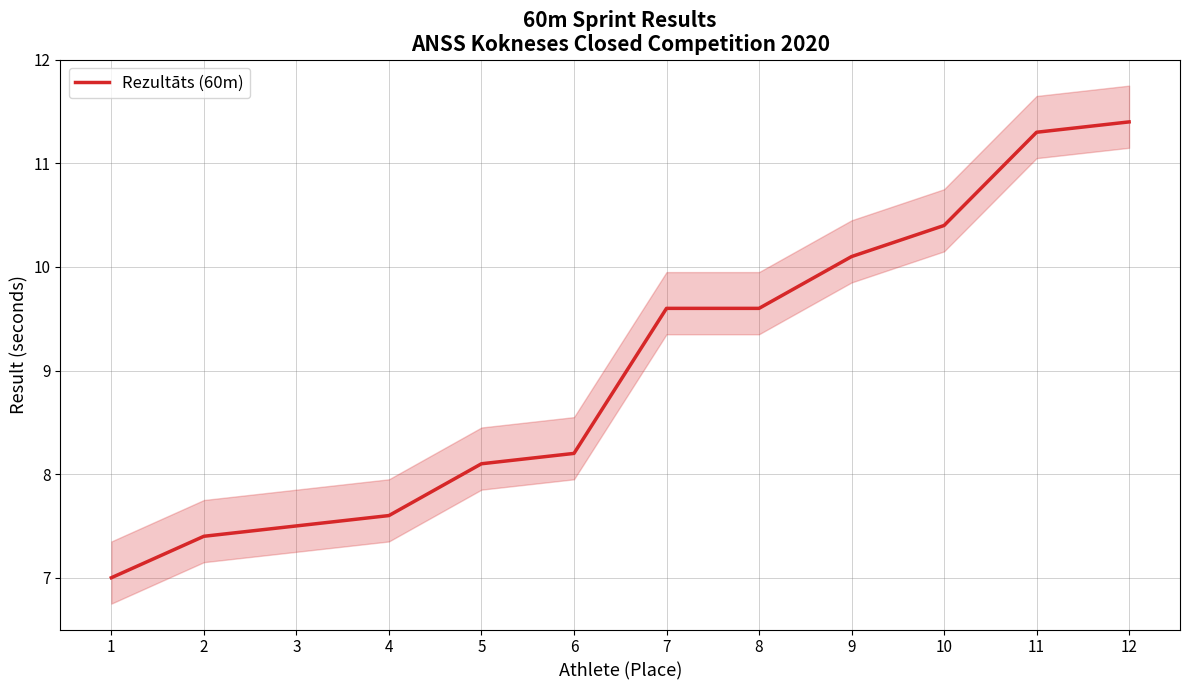

Approximately how many times larger is the value at 3 compared to 5?

0.9